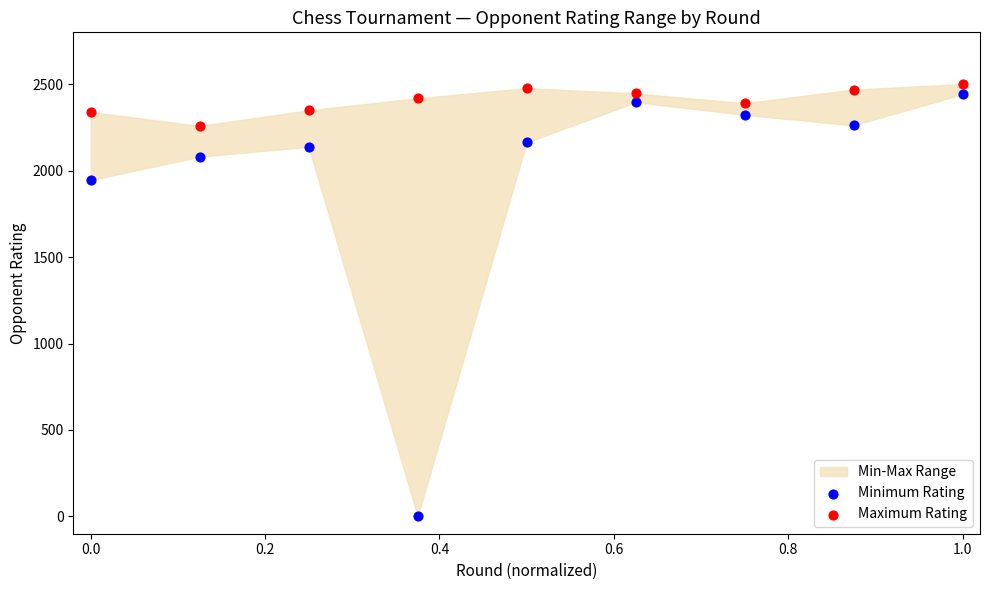

Which series reaches the minimum Y coordinate?

Minimum Rating